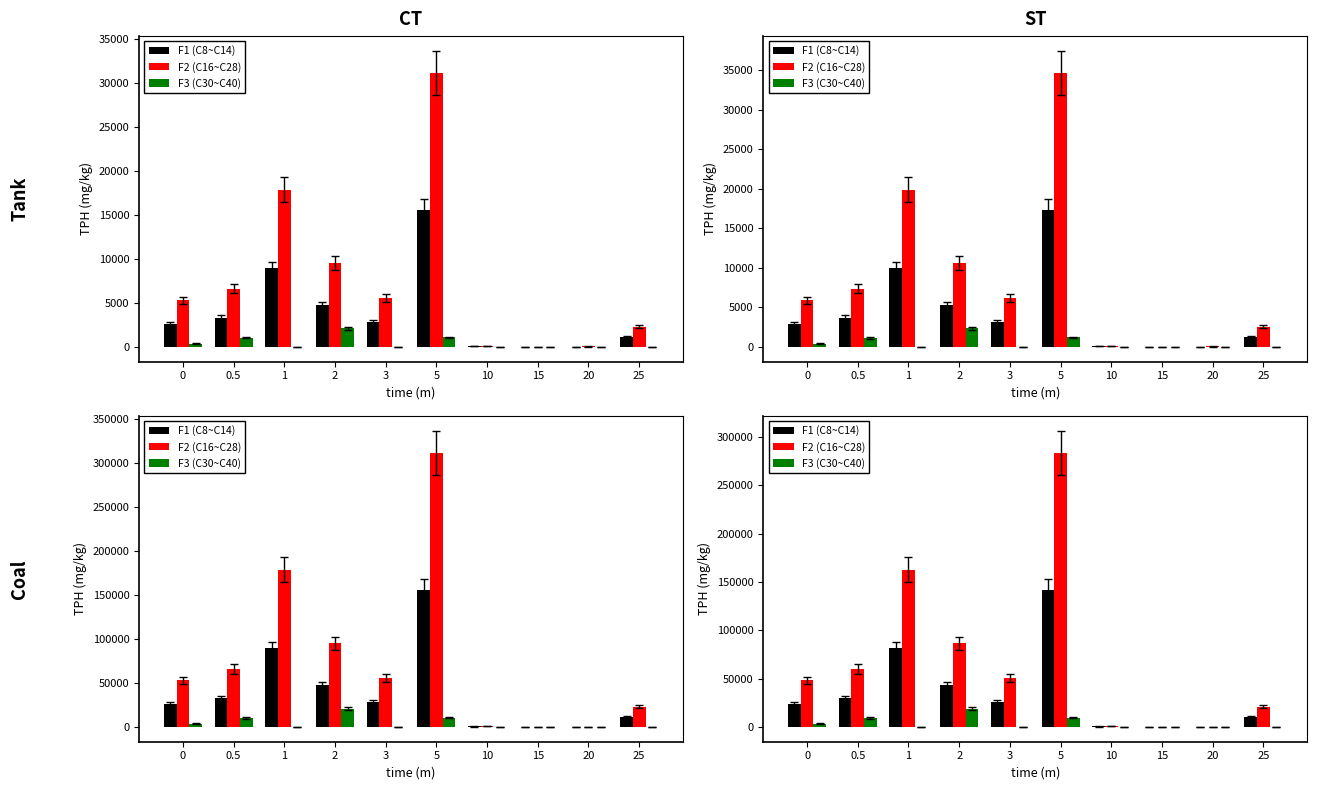

How many groups of bars are there?

10